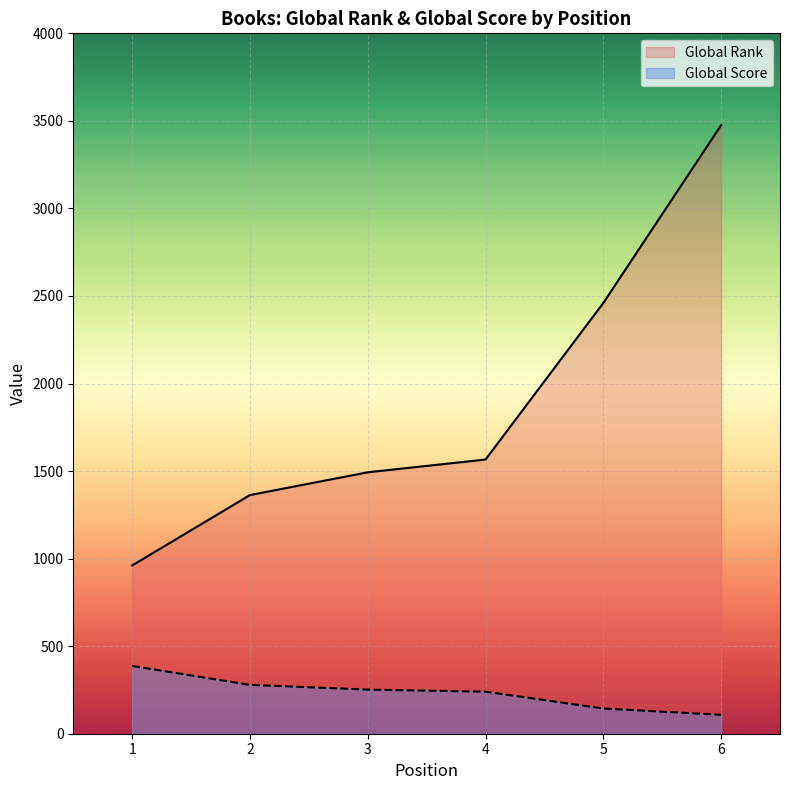

True or false: Global Score and Global Rank cross at least once.

False